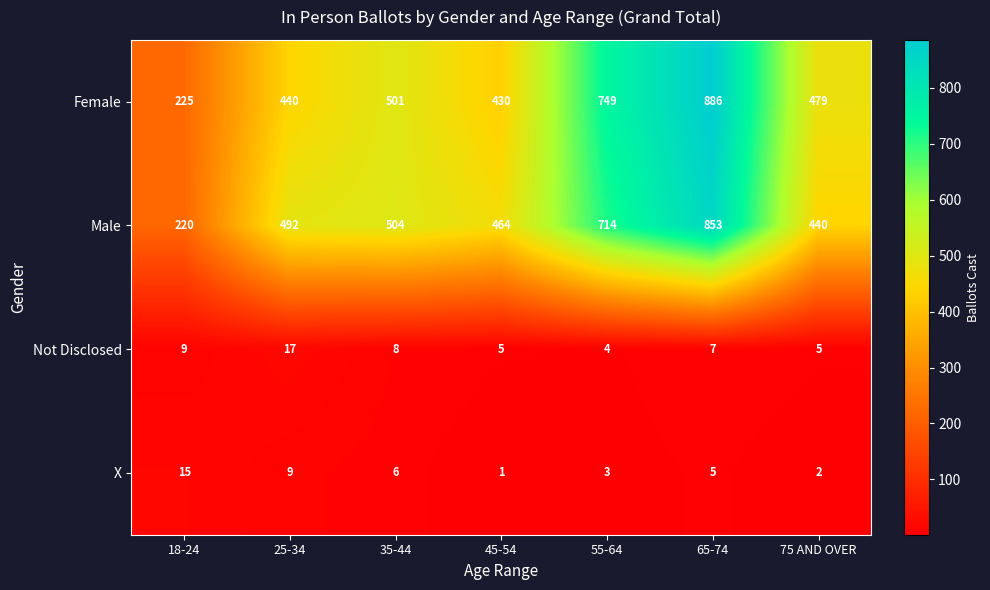

Reading left to right, extract all data points from this chart.

Female: 225	440	501	430	749	886	479
Male: 220	492	504	464	714	853	440
Not Disclosed: 9	17	8	5	4	7	5
X: 15	9	6	1	3	5	2